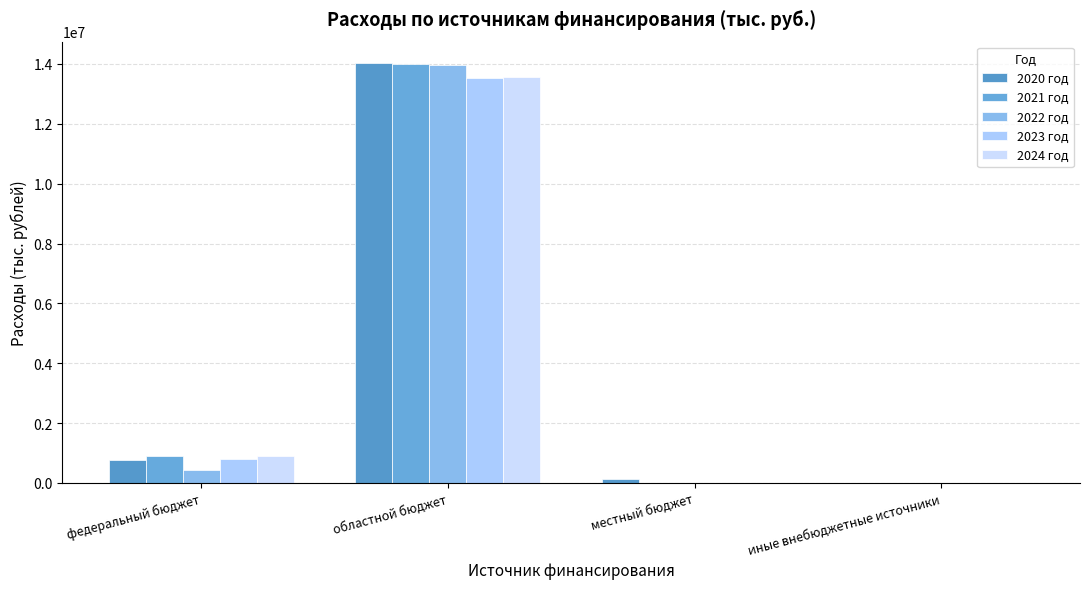

How many categories are shown in the chart?

4